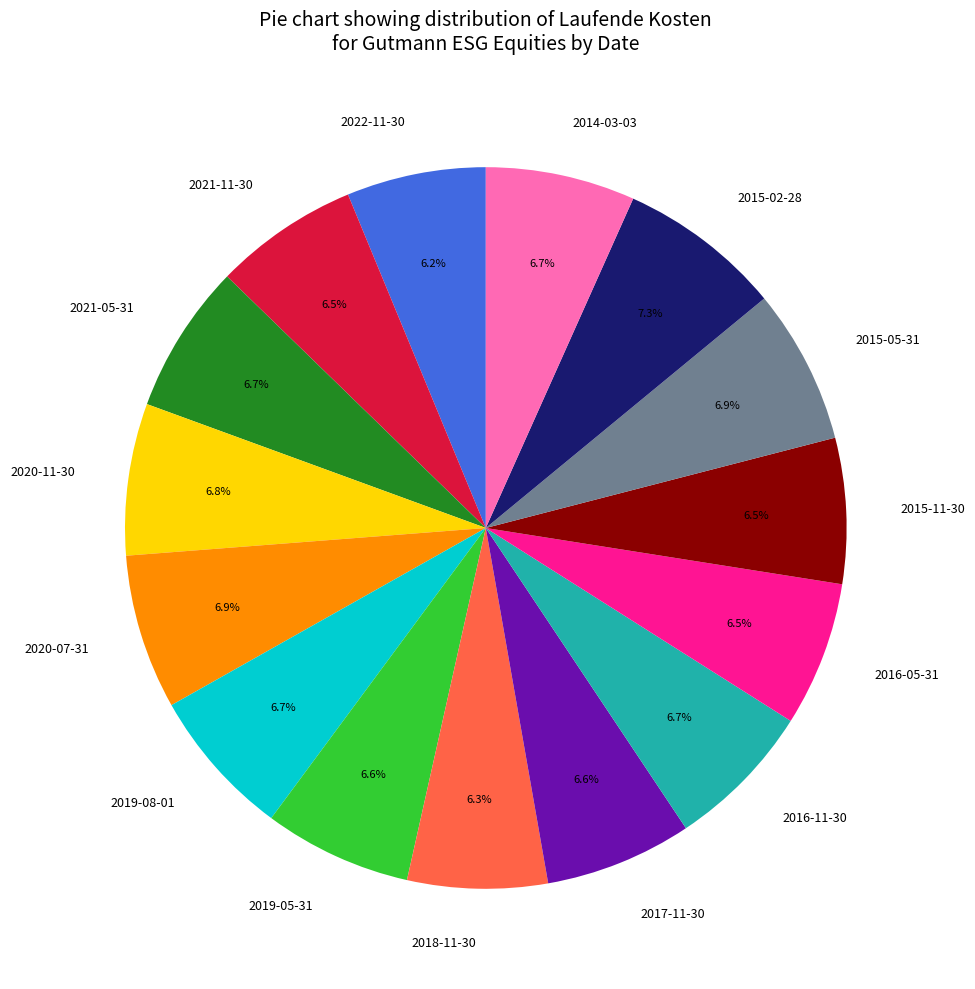

Count the number of slices in the pie.

15